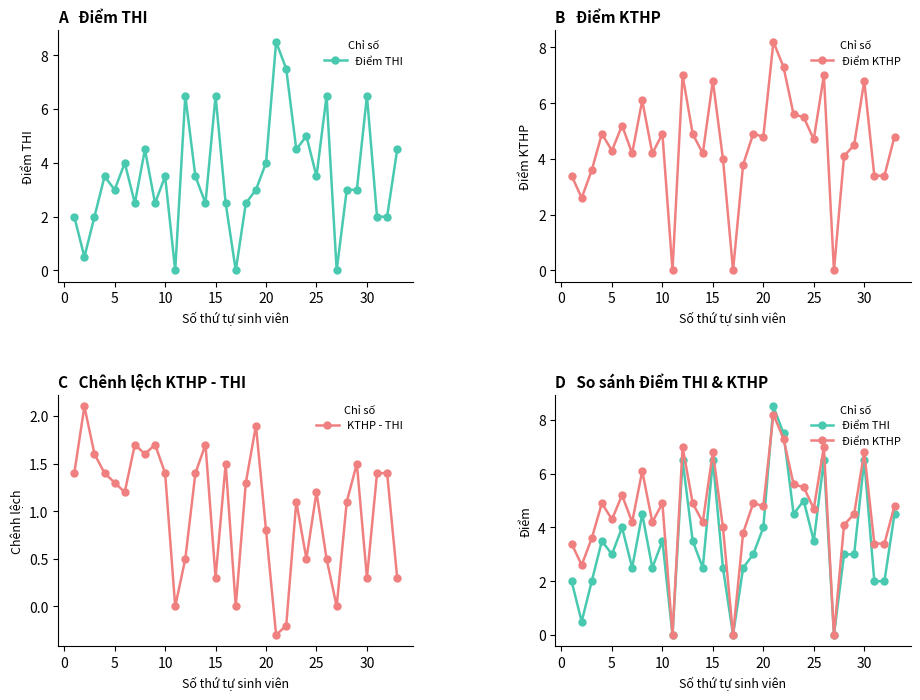

How many interior local valleys does the KTHP - THI series have?

9